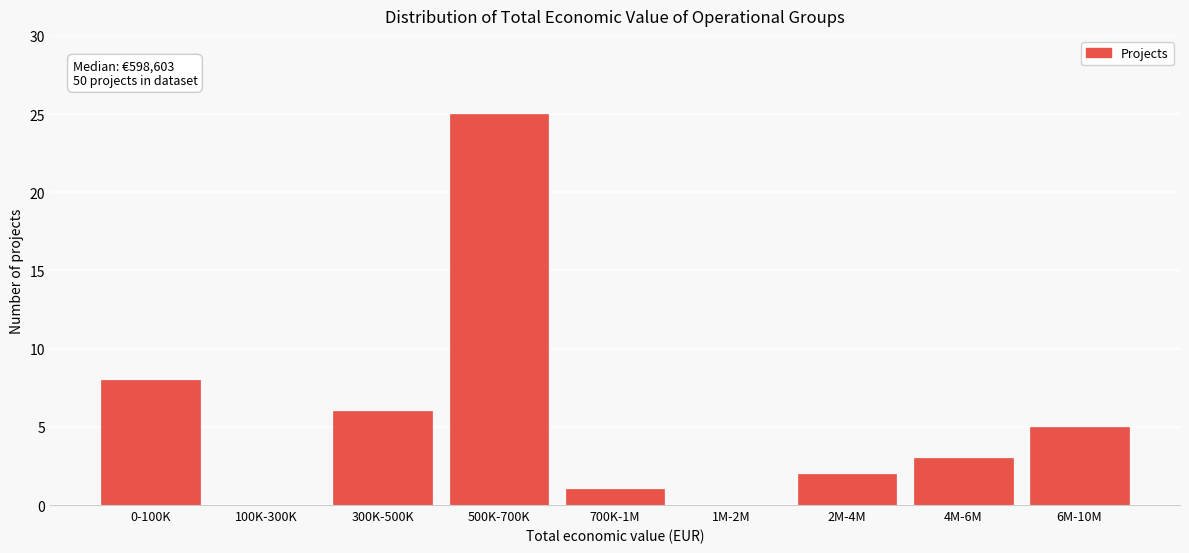

Reading left to right, what are all the values shown in this chart?

0-100K=8	100K-300K=0	300K-500K=6	500K-700K=25	700K-1M=1	1M-2M=0	2M-4M=2	4M-6M=3	6M-10M=5